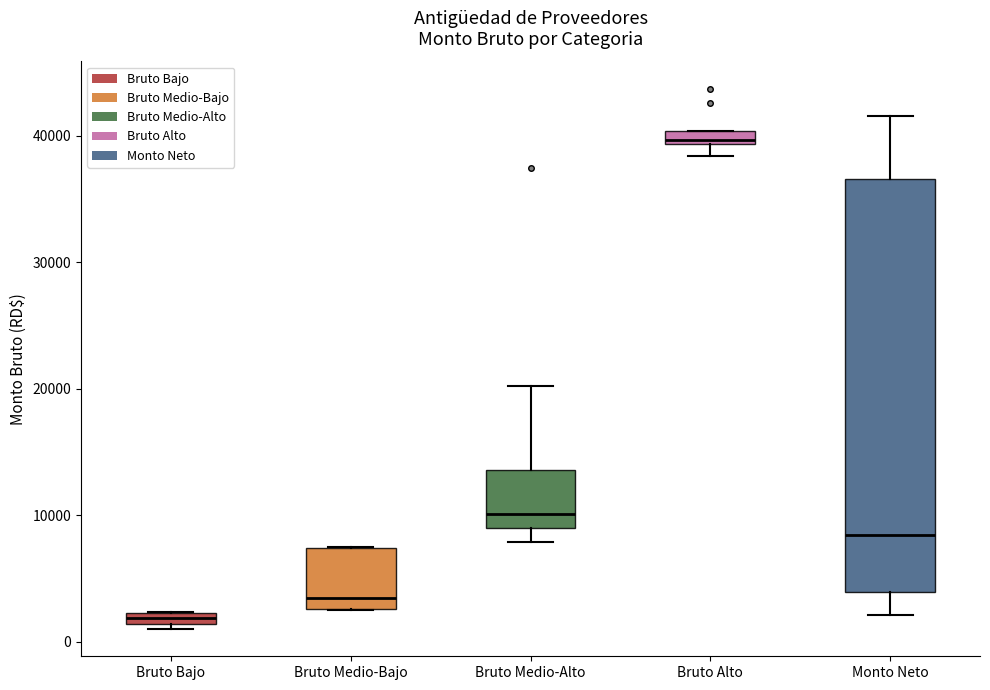

Which box is the tallest, from its lower edge to its upper edge?

Monto Neto